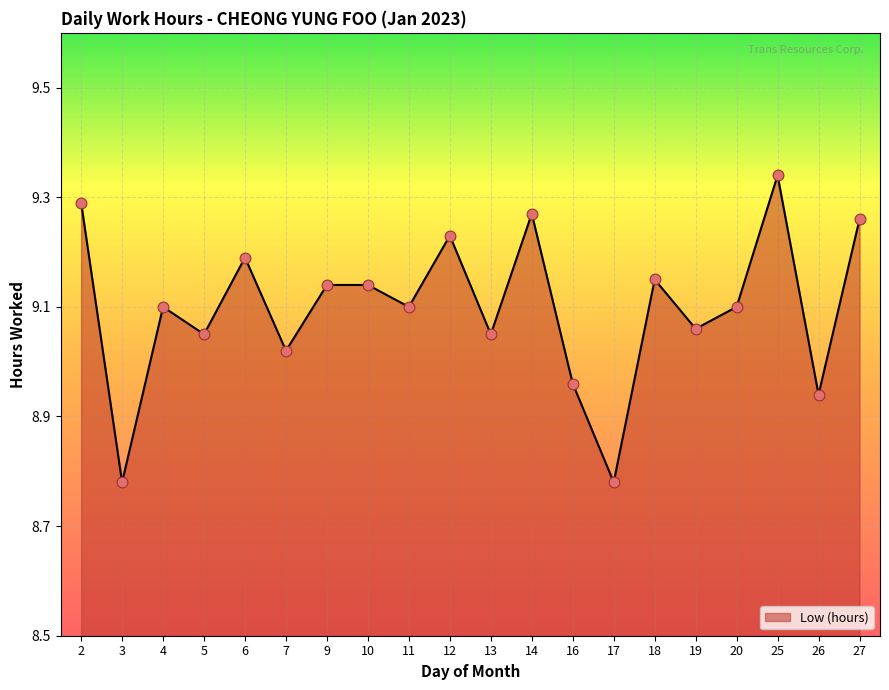

Which has a higher value, 12 or 4?

12